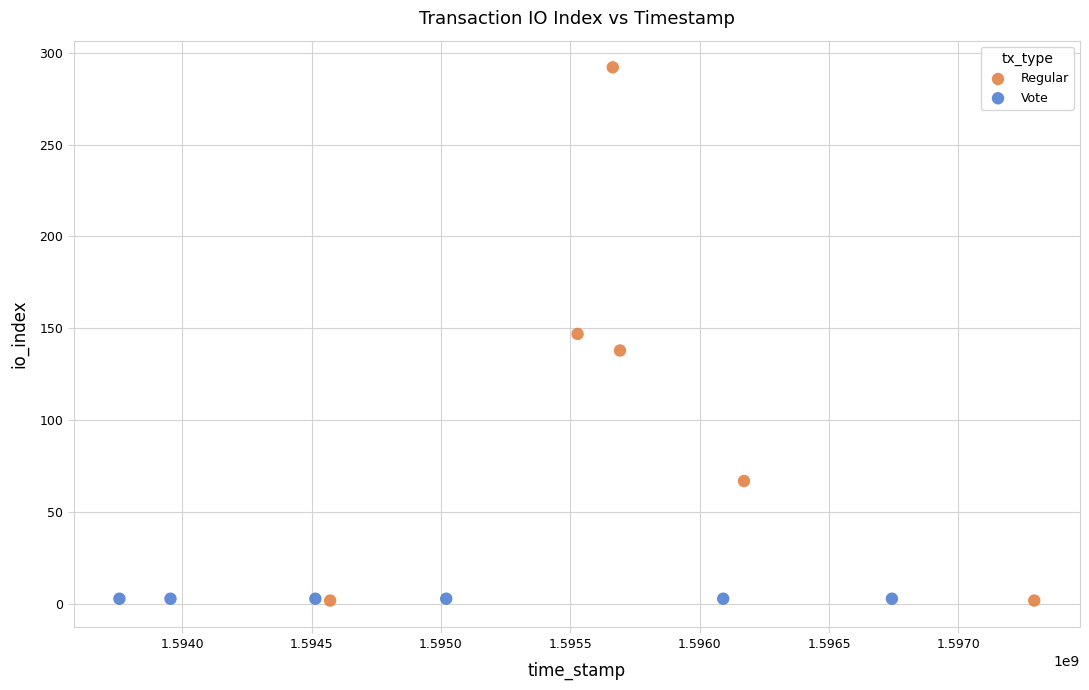

Which series contains the highest Y value?

Regular